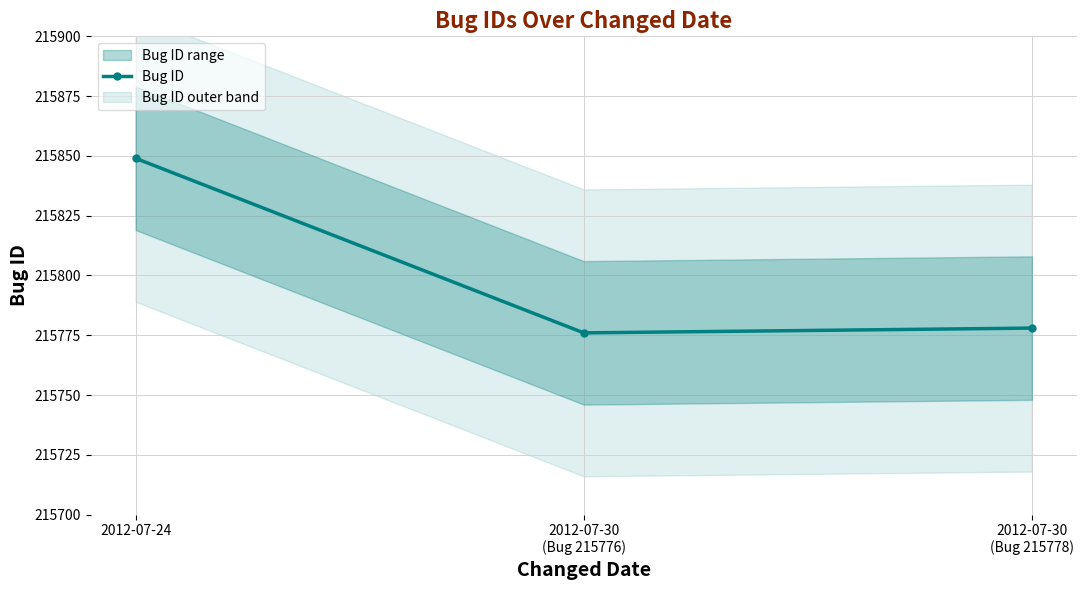

Reading left to right, what are all the values shown in this chart?

215849	215776	215778